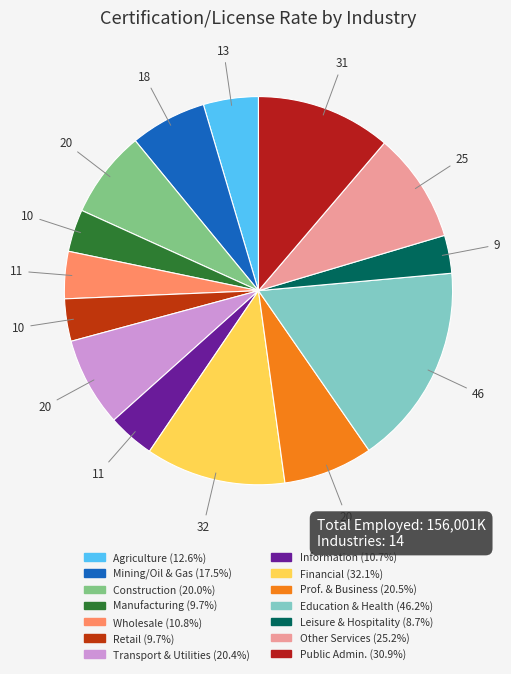

To the nearest percent, what is the difference between the largest and smallest slice percentages?

14%